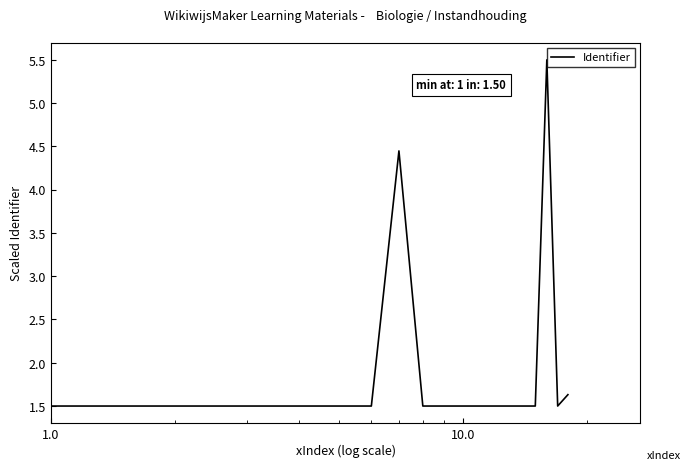

What is the smallest value displayed?

1.5